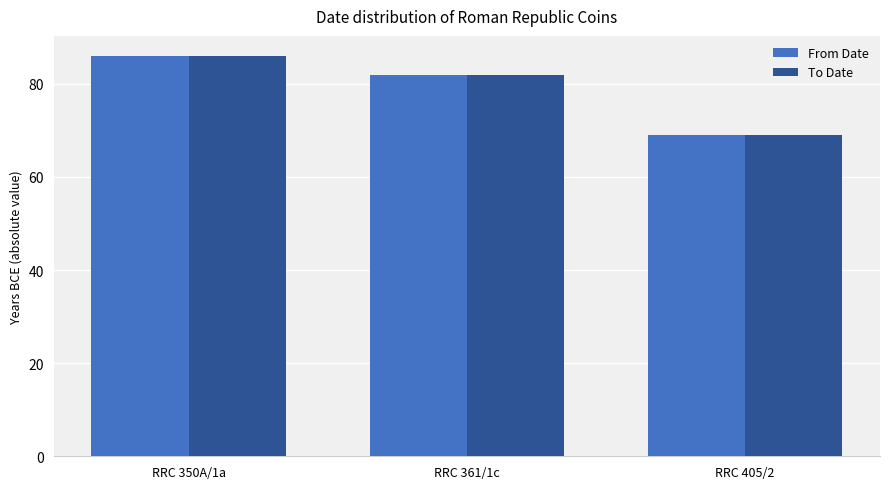

What is the maximum value for From Date?

86